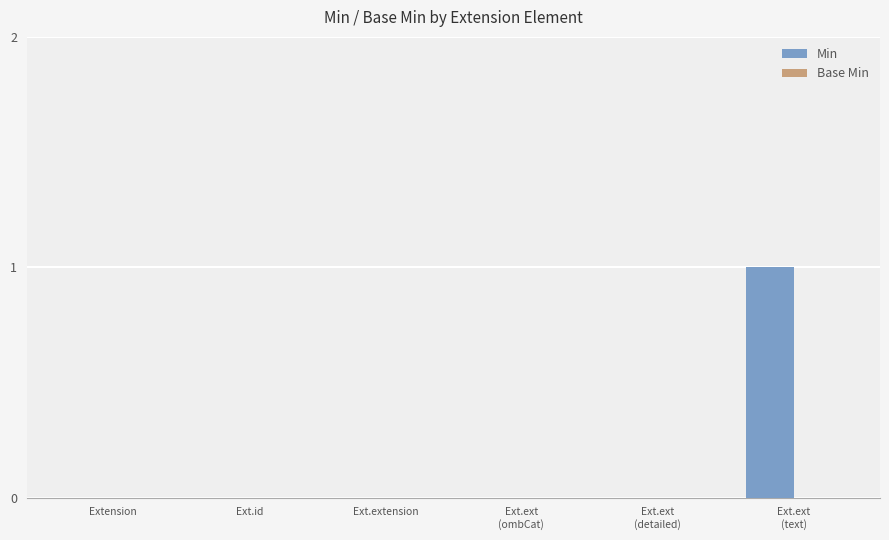

How many series are shown in this chart?

1